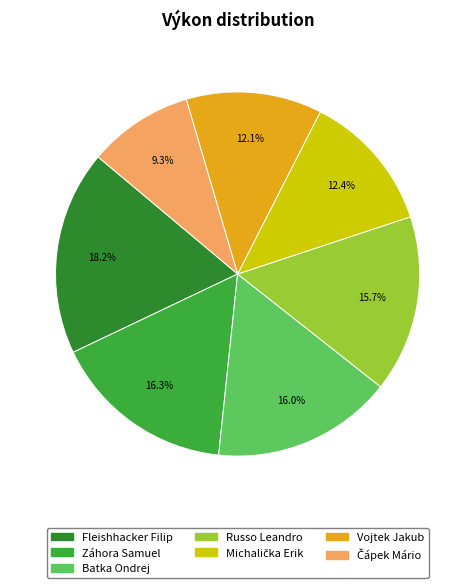

How many slices are in this pie chart?

7